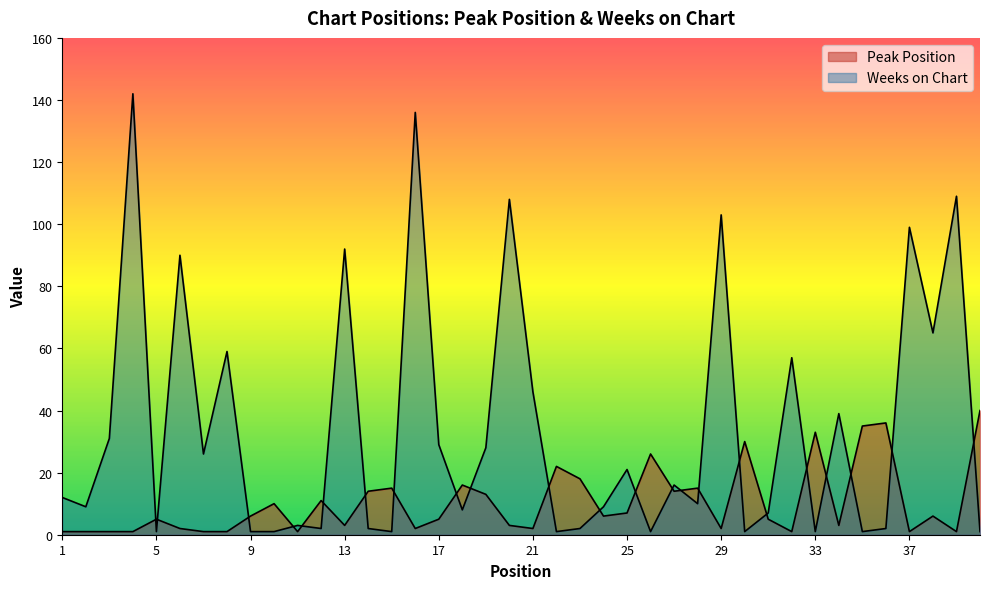

Rank the categories by Peak Position value from lowest to highest.

1, 2, 3, 4, 7, 8, 11, 32, 37, 39, 6, 16, 21, 29, 13, 20, 34, 5, 17, 31, 9, 24, 38, 25, 10, 12, 19, 14, 27, 15, 28, 18, 23, 22, 26, 30, 33, 35, 36, 40